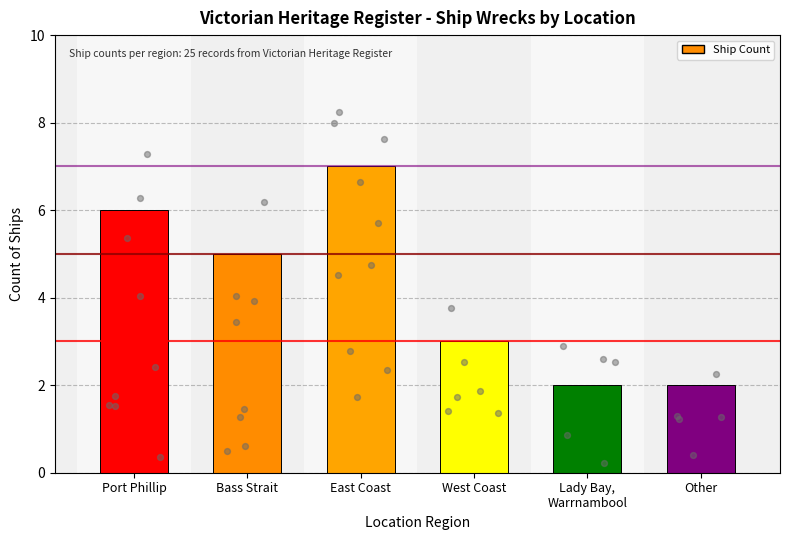

Approximately how many times larger is the value at West Coast compared to Lady Bay,
Warrnambool?

1.5